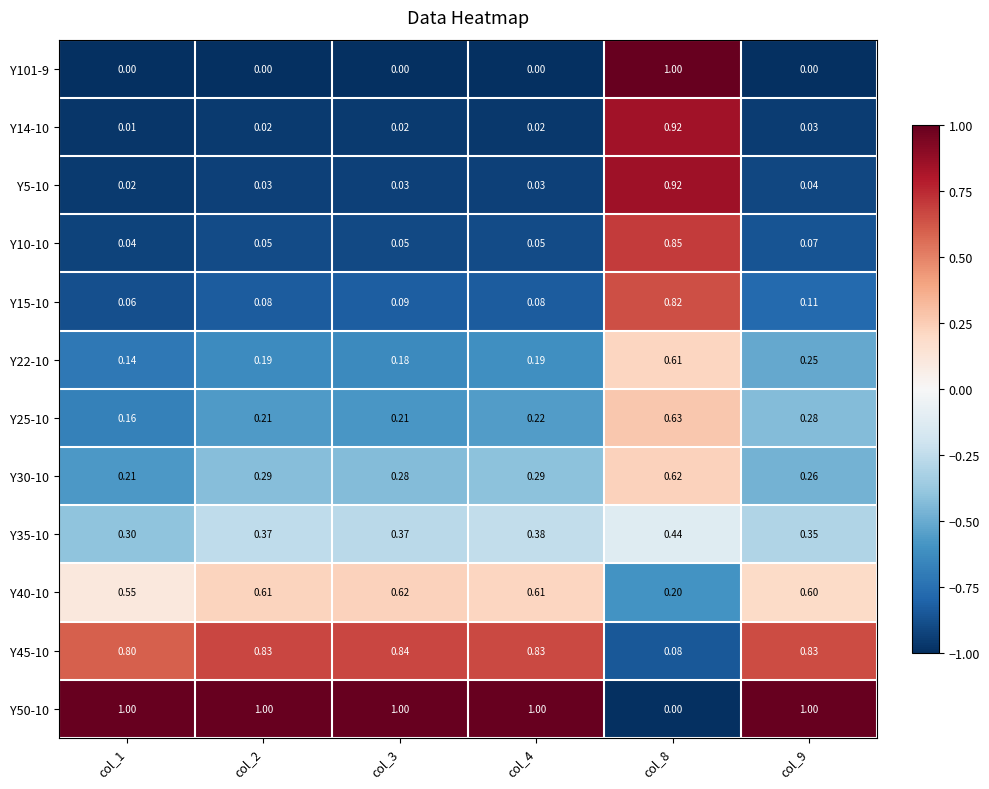

How many values in Y50-10 are above zero?

5